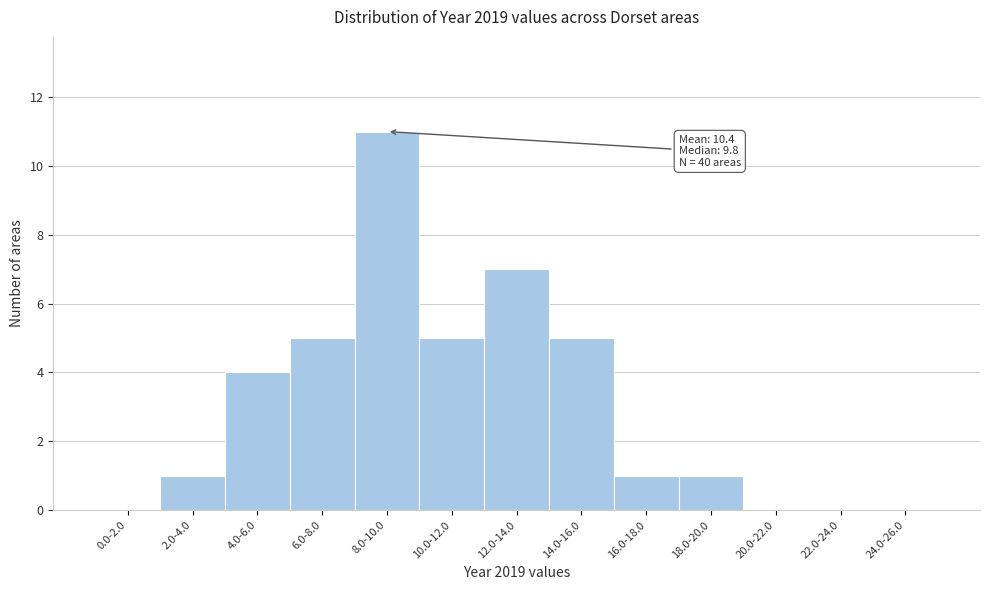

Reading left to right, extract all data points from this chart.

0.0-2.0=0	2.0-4.0=1	4.0-6.0=4	6.0-8.0=5	8.0-10.0=11	10.0-12.0=5	12.0-14.0=7	14.0-16.0=5	16.0-18.0=1	18.0-20.0=1	20.0-22.0=0	22.0-24.0=0	24.0-26.0=0